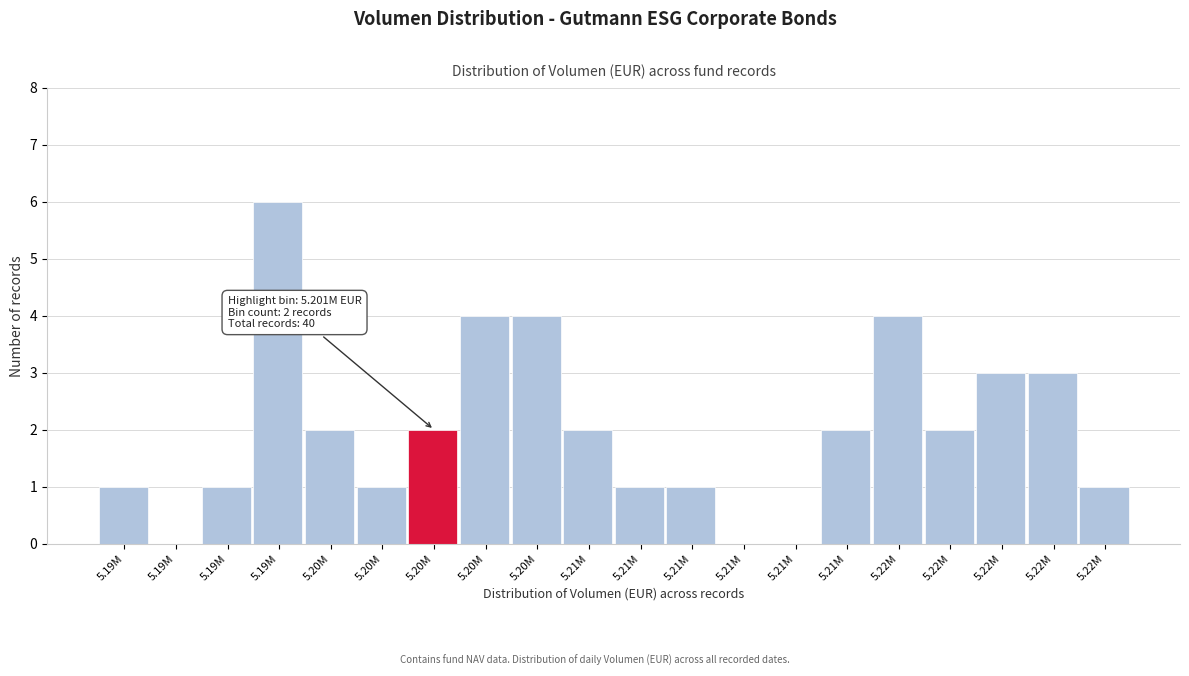

Are the bars horizontal?

No